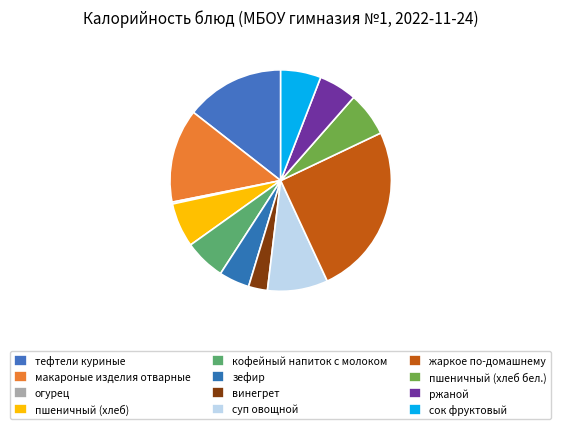

Between суп овощной and огурец, which is larger?

суп овощной